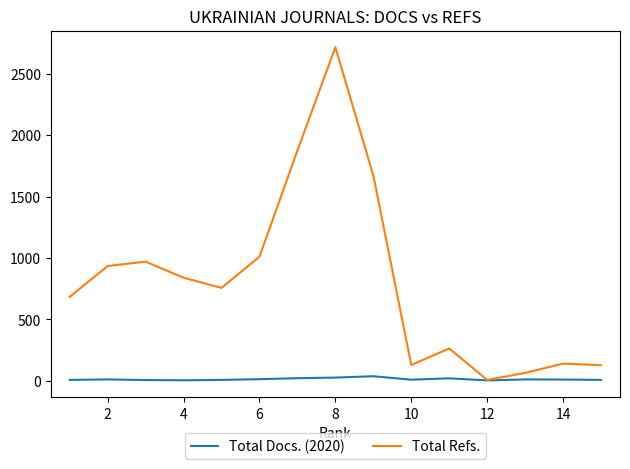

Where does the Total Docs. (2020) series first go above 9?

4